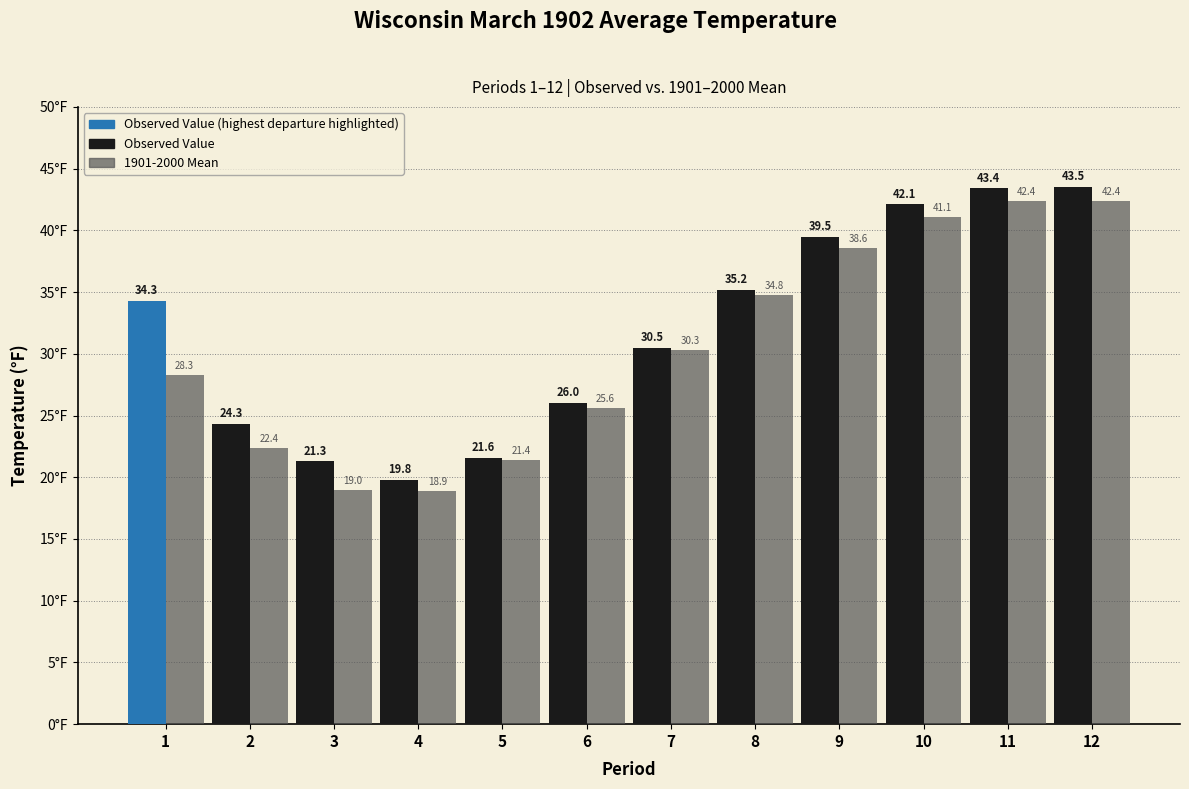

How many values in the Observed Value series exceed 34?

6